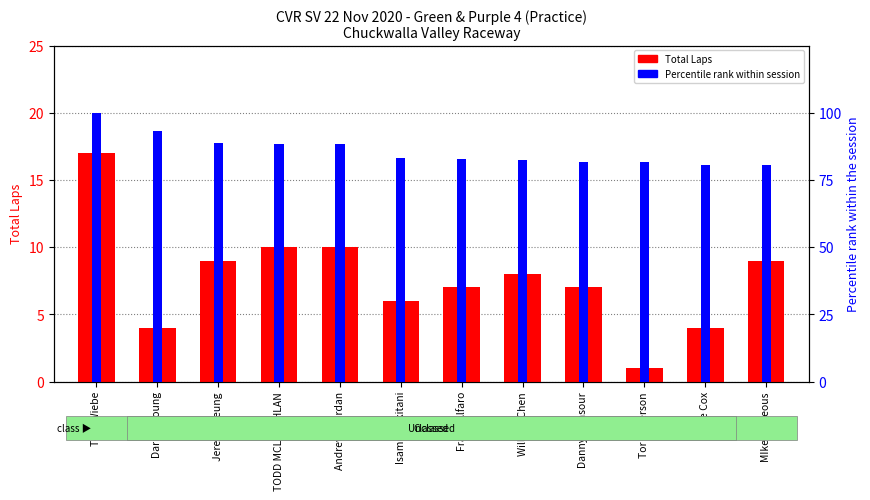

At which category does the chart reach its peak across all series?

Tom Wiebe